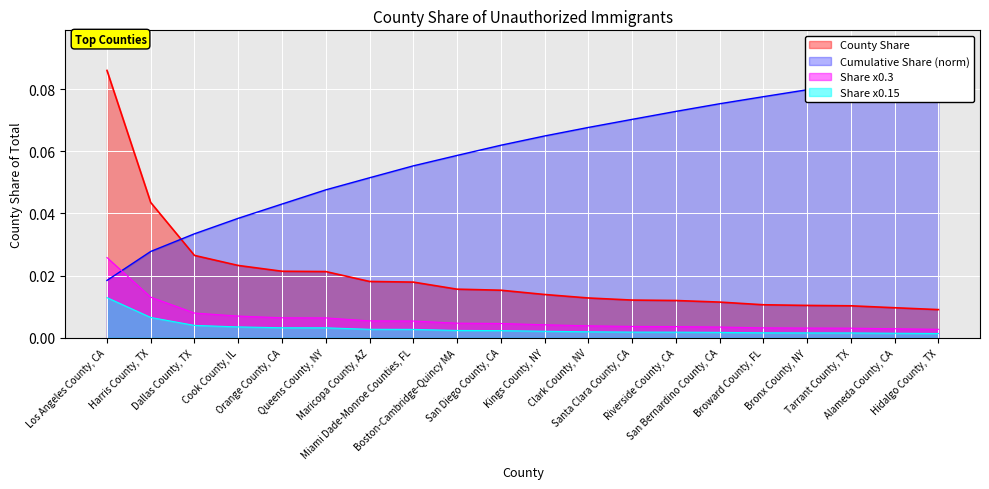

True or false: Share x0.3 and County Share intersect in this chart.

False